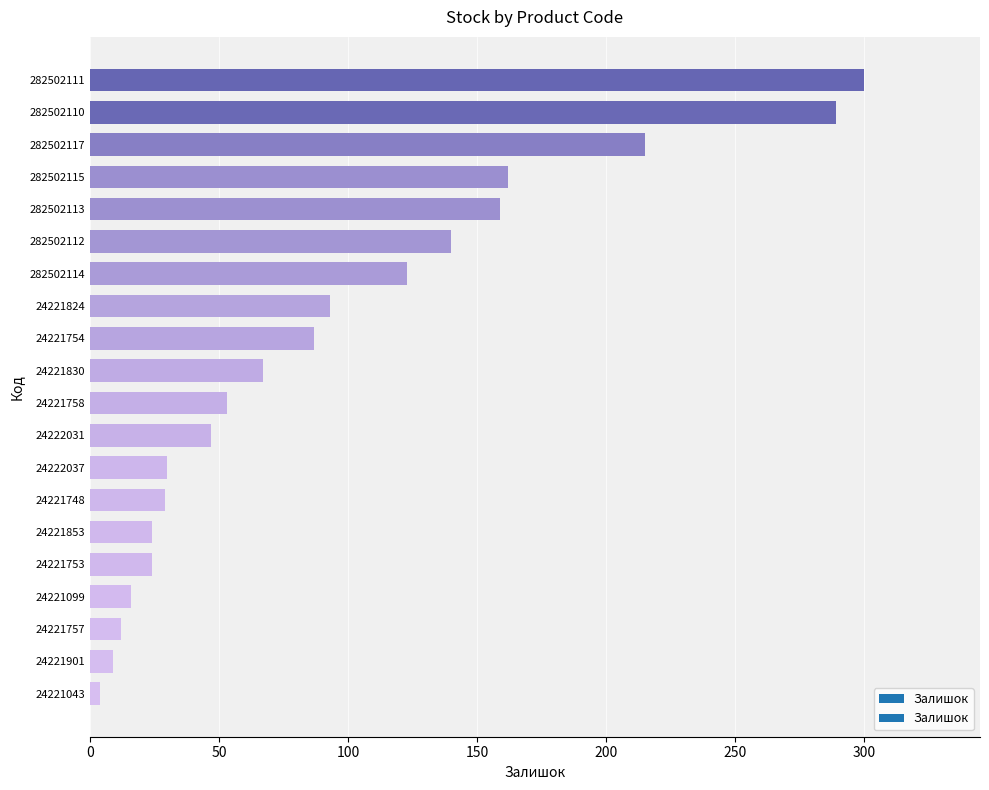

The value at 24222031 is 29. True or false?

False